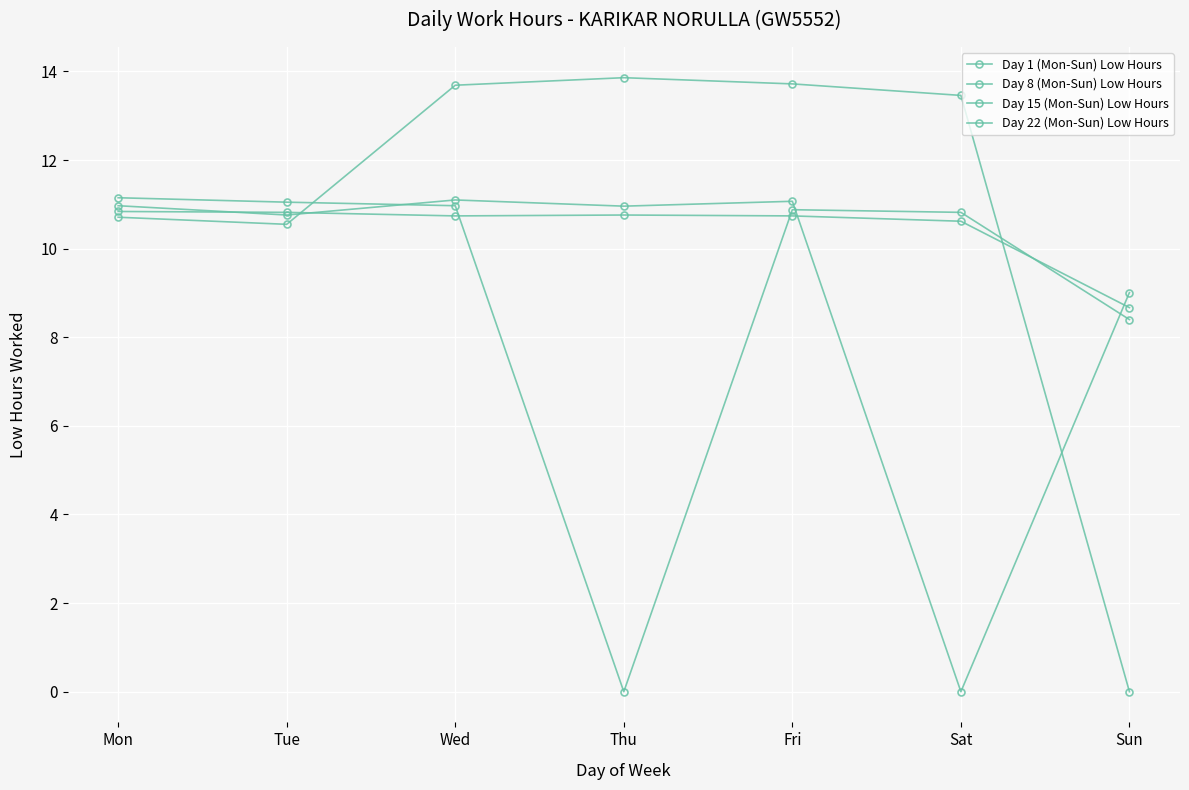

Reading left to right, transcribe all the data shown in this chart.

Day 1 (Mon-Sun) Low Hours: 11.0	10.8	11.1	11.0	11.1	0.0	9.0
Day 8 (Mon-Sun) Low Hours: 11.2	11.1	11.0	0.0	10.9	10.8	8.4
Day 15 (Mon-Sun) Low Hours: 10.8	10.8	10.7	10.8	10.7	10.6	8.7
Day 22 (Mon-Sun) Low Hours: 10.7	10.6	13.7	13.9	13.7	13.5	0.0